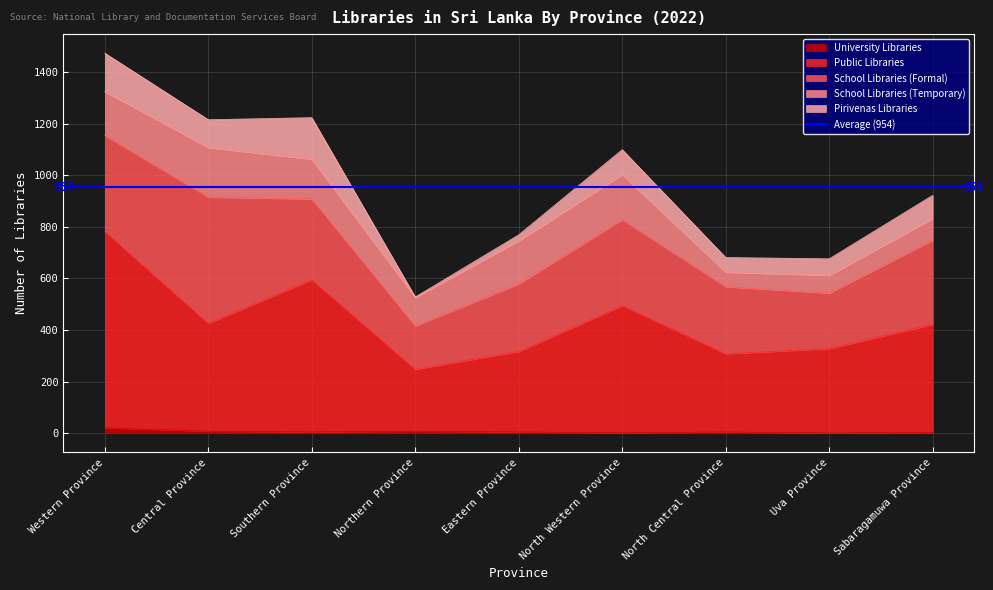

Which series has the widest spread of values?

Public Libraries